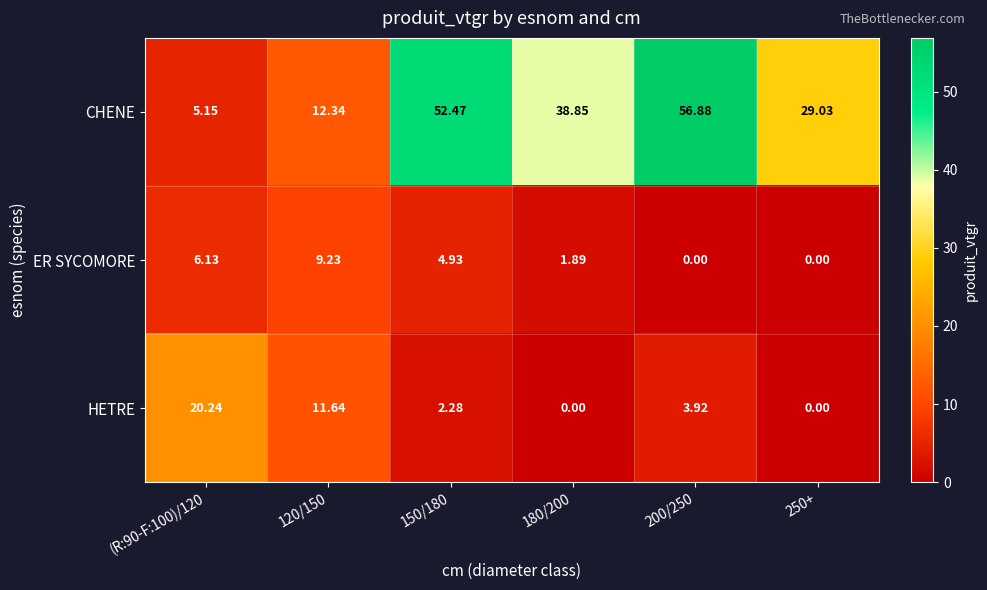

Rank the series by their maximum value, from highest to lowest.

CHENE, HETRE, ER SYCOMORE